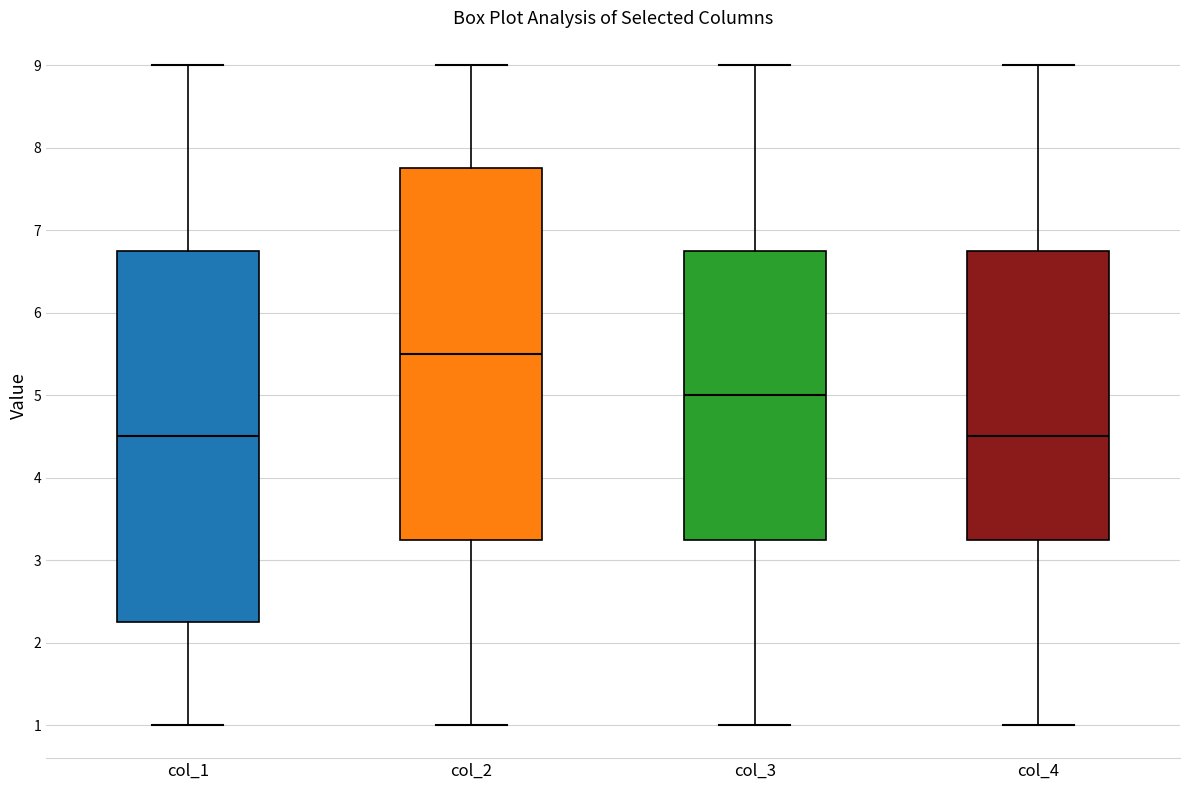

Where does the lower whisker of the box for col_1 end on the y-axis? The values are not printed on the chart, so give them approximately, as read against the axis.

1.0